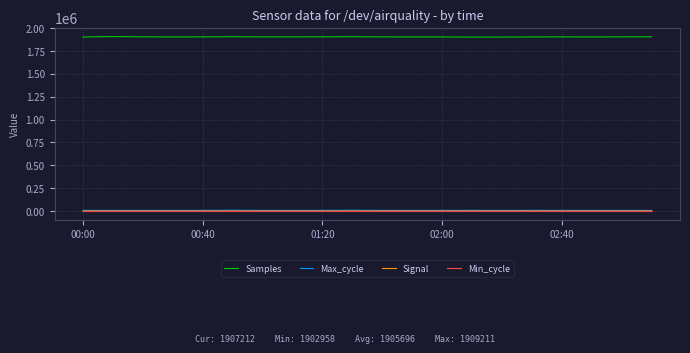

True or false: Min_cycle and Signal cross at least once.

False